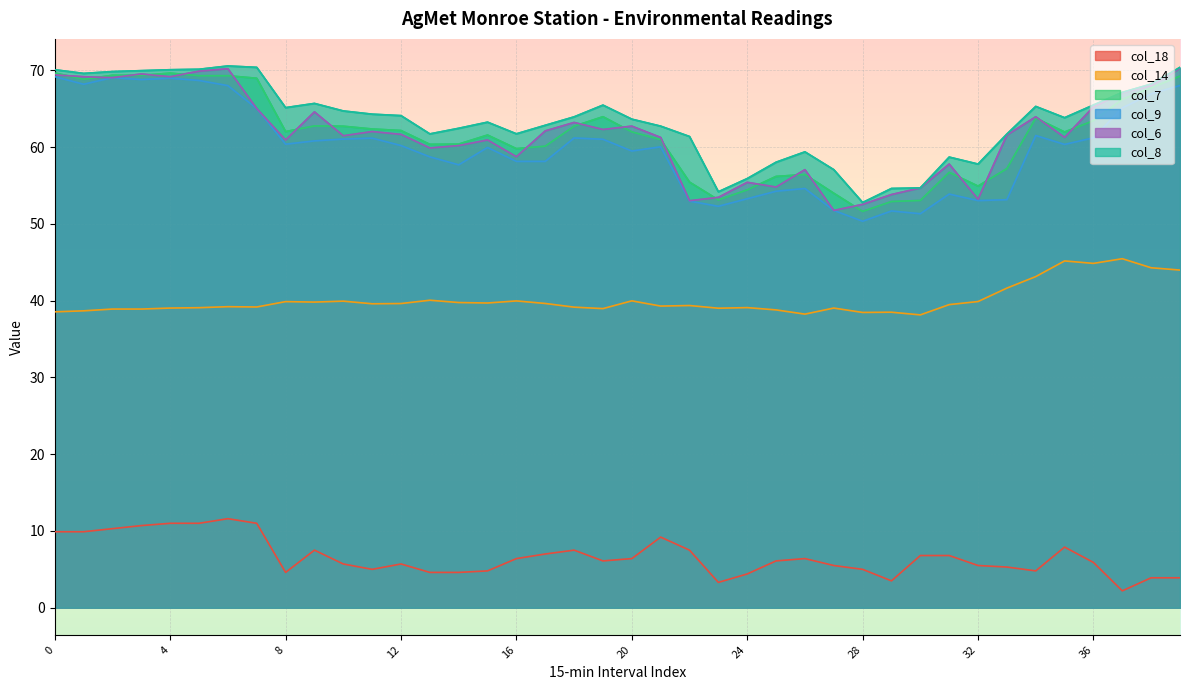

What is the value of the col_18 point at the 9th from the left?

4.6